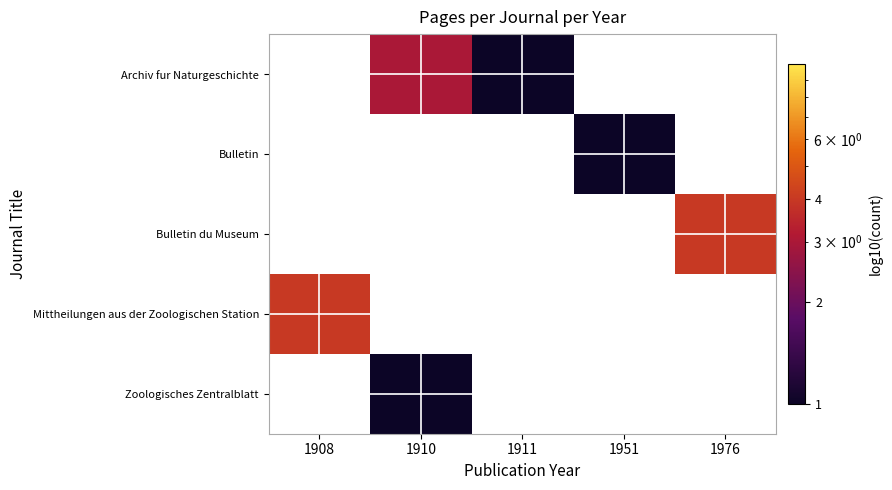

Between 1976 and 1910, which is larger?

1910